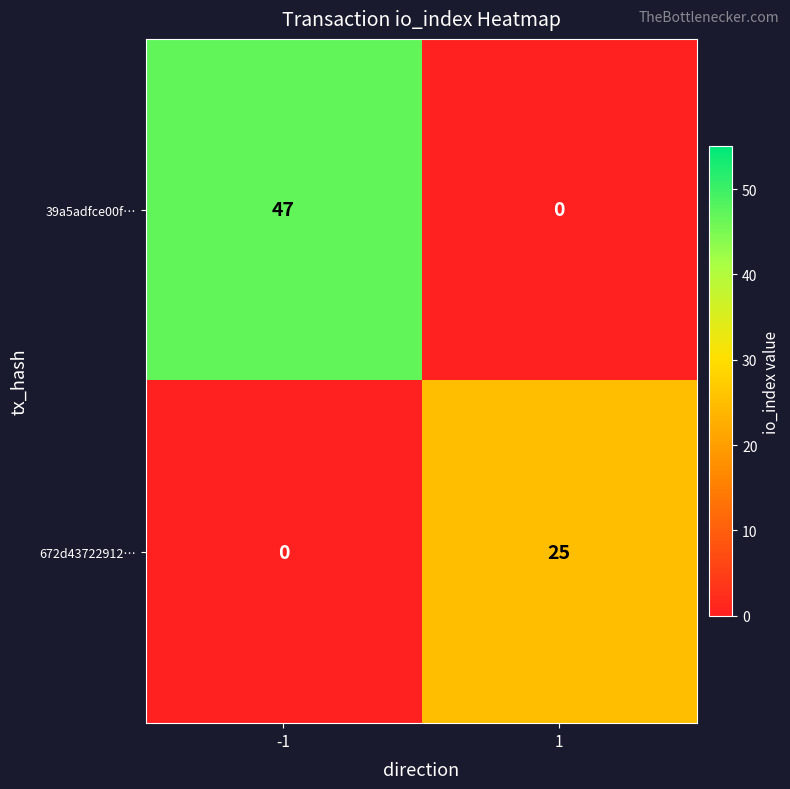

What is the average value of the 39a5adfce00f… series?

24